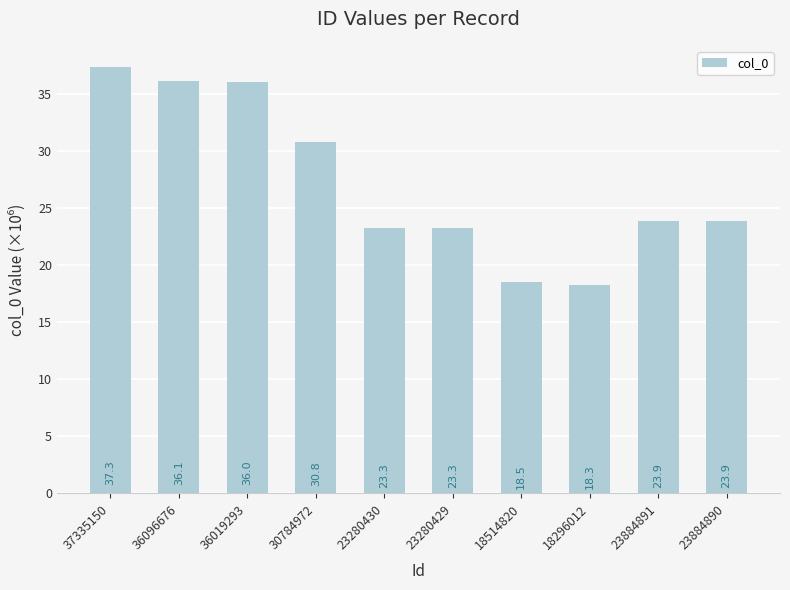

What is the smallest value displayed?

18.3